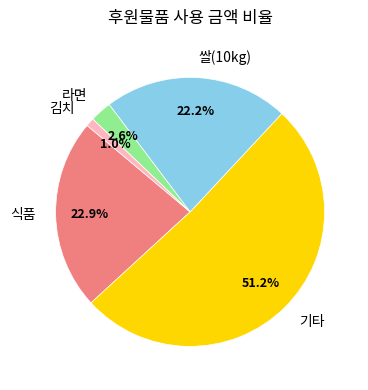

Approximately how many times larger is the value at 기타 compared to 식품?

2.2